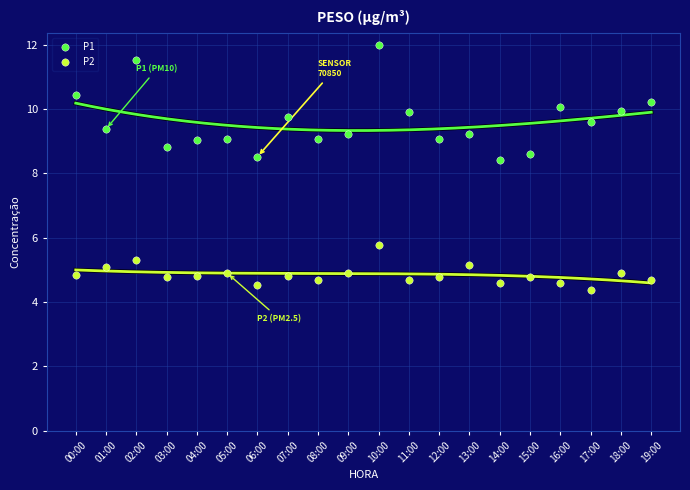

Which series contains the highest Y value?

P1